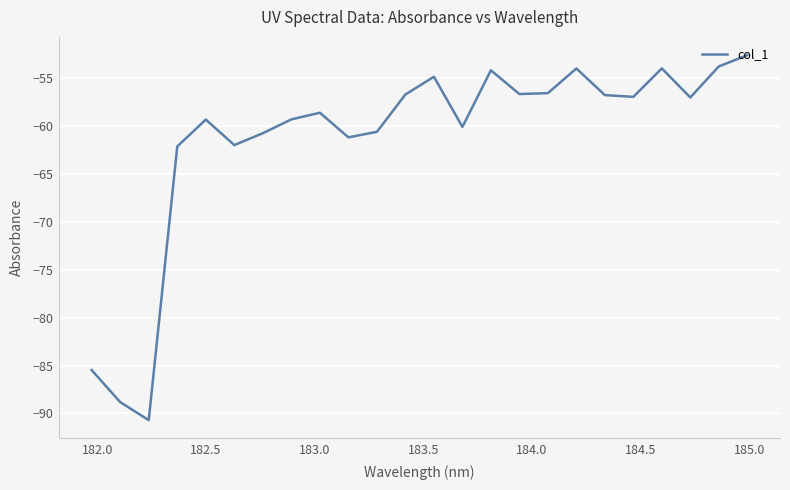

What is the smallest value displayed?

-90.7